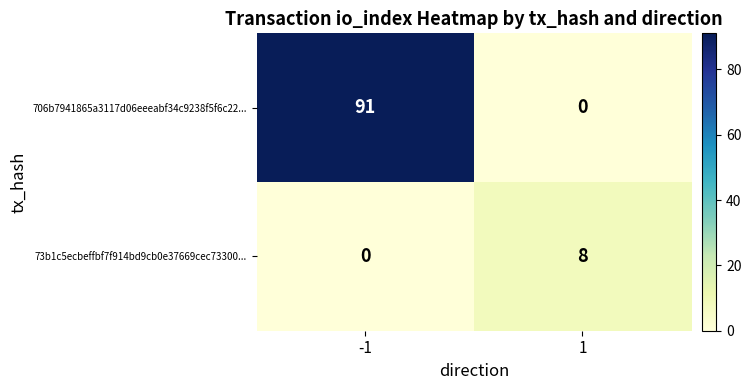

At how many categories does at least one series exceed 43?

1